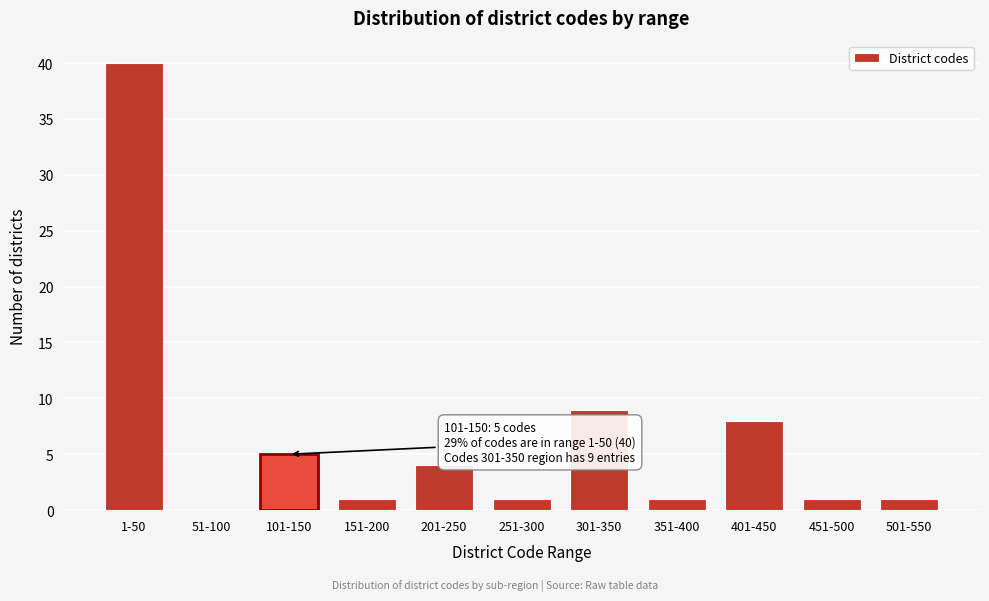

Reading right to left, list all the values displayed in this chart.

501-550=1	451-500=1	401-450=8	351-400=1	301-350=9	251-300=1	201-250=4	151-200=1	101-150=5	51-100=0	1-50=40